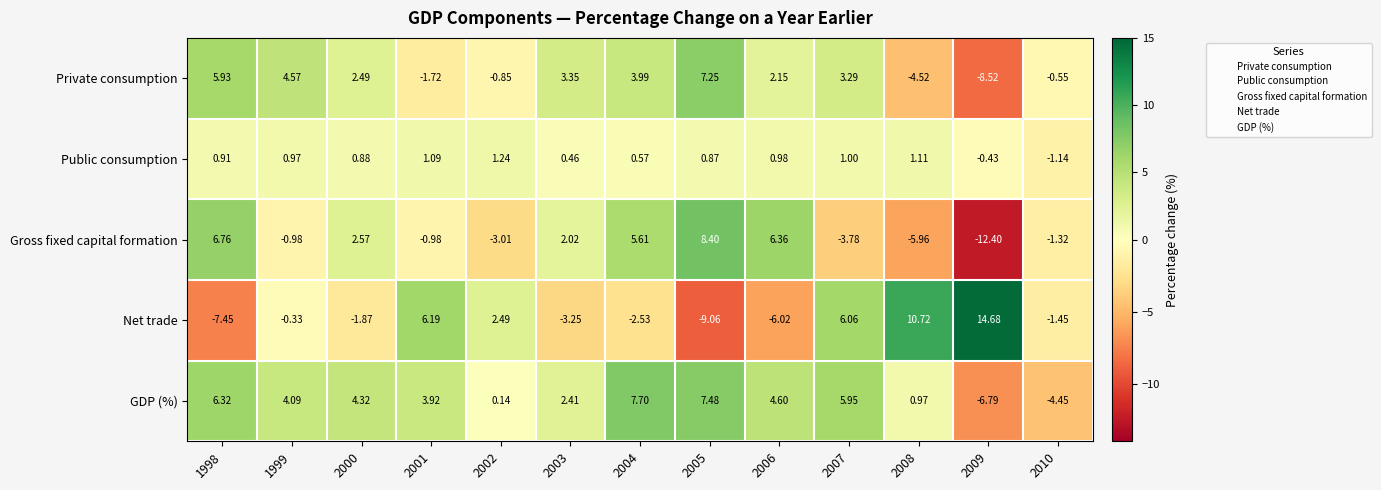

Count the number of data series in this chart.

5